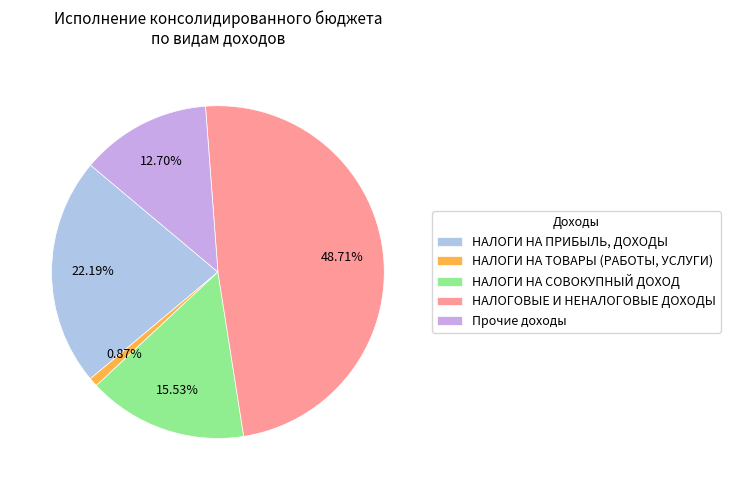

How many slices are in this pie chart?

5